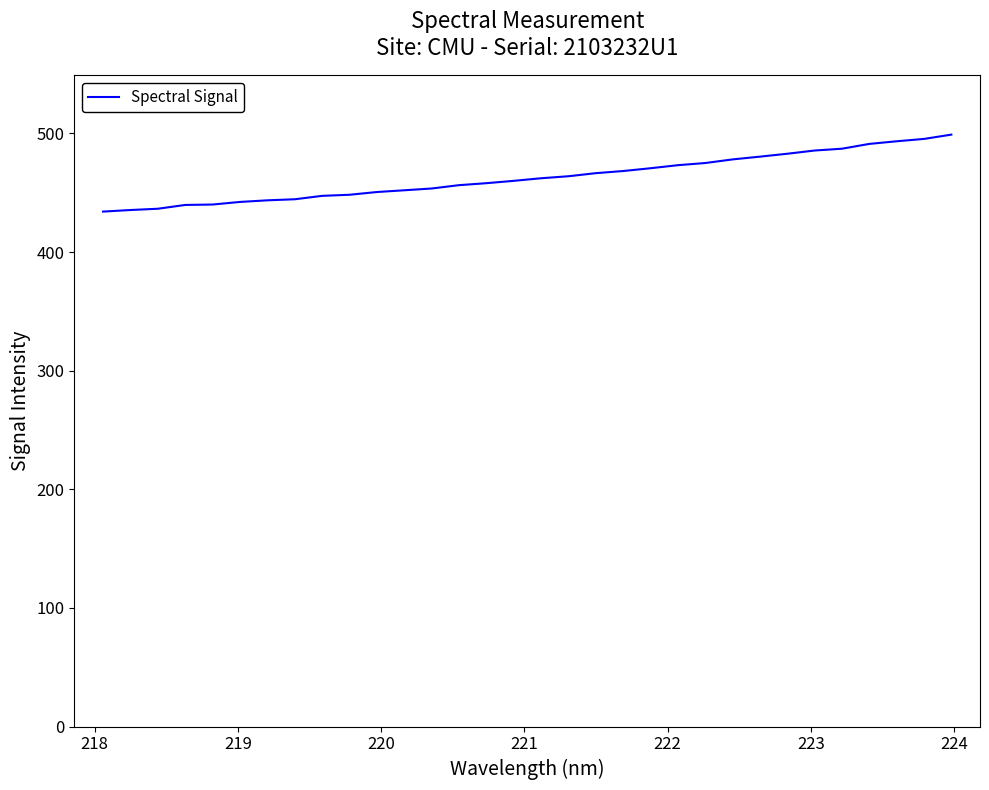

What is the maximum value shown in the chart?

499.0